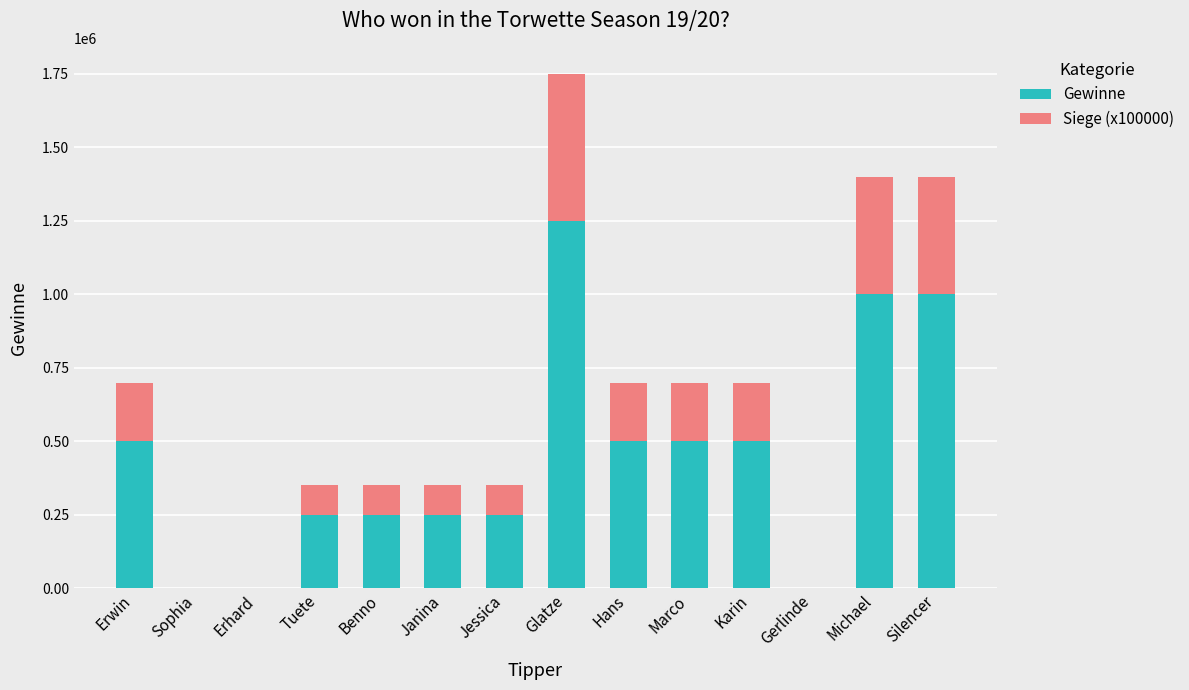

At which category is the sum across all series the highest?

Glatze